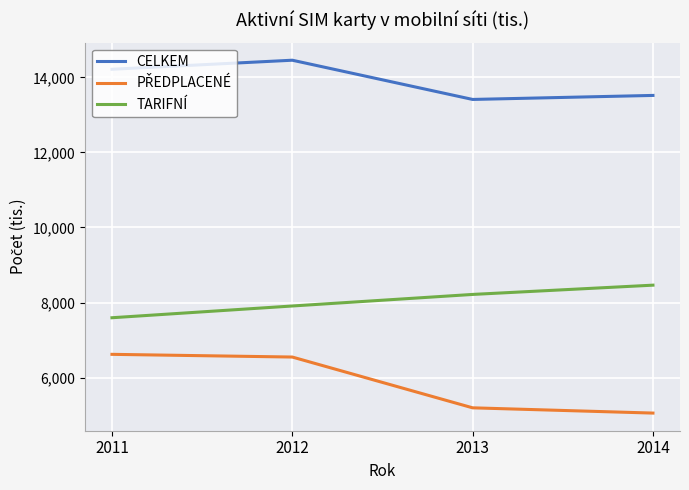

What is the spread (max minus min) of values at 2013?

8216